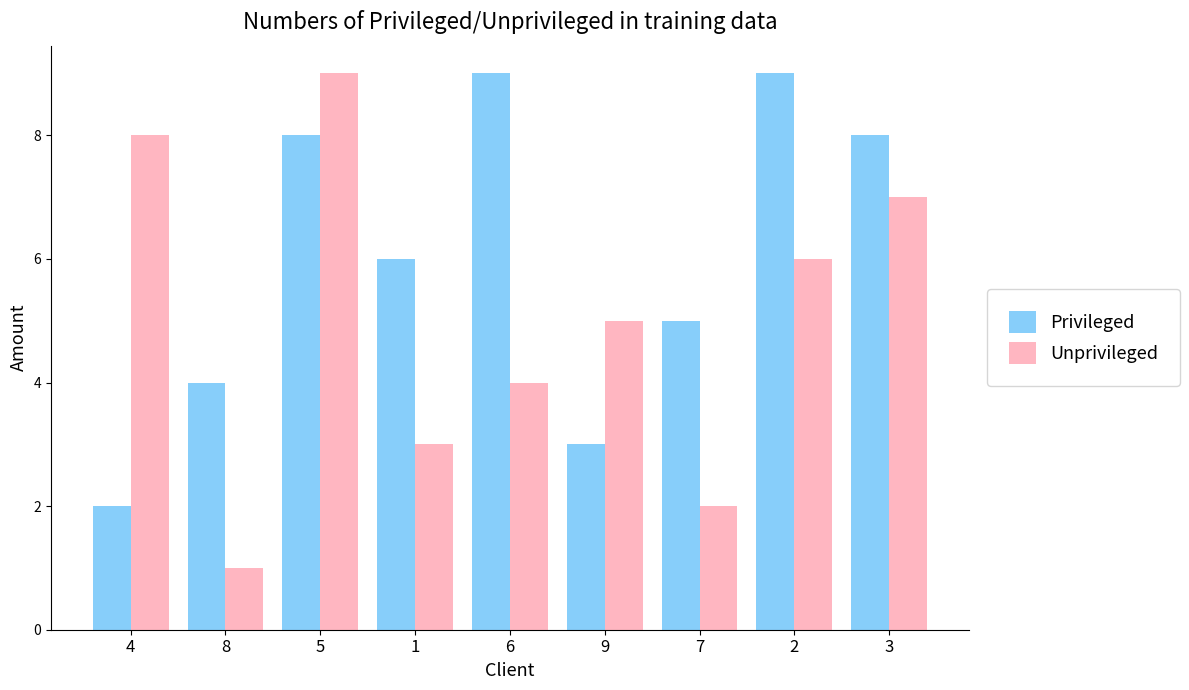

Is it true that Unprivileged equals 1 at 1?

False